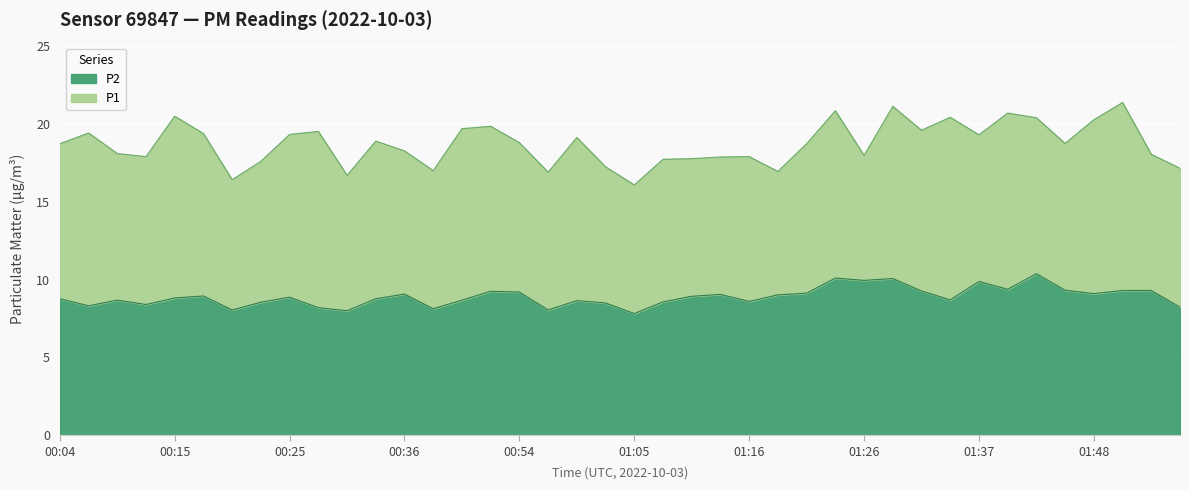

Which series has the largest total across all categories?

P1